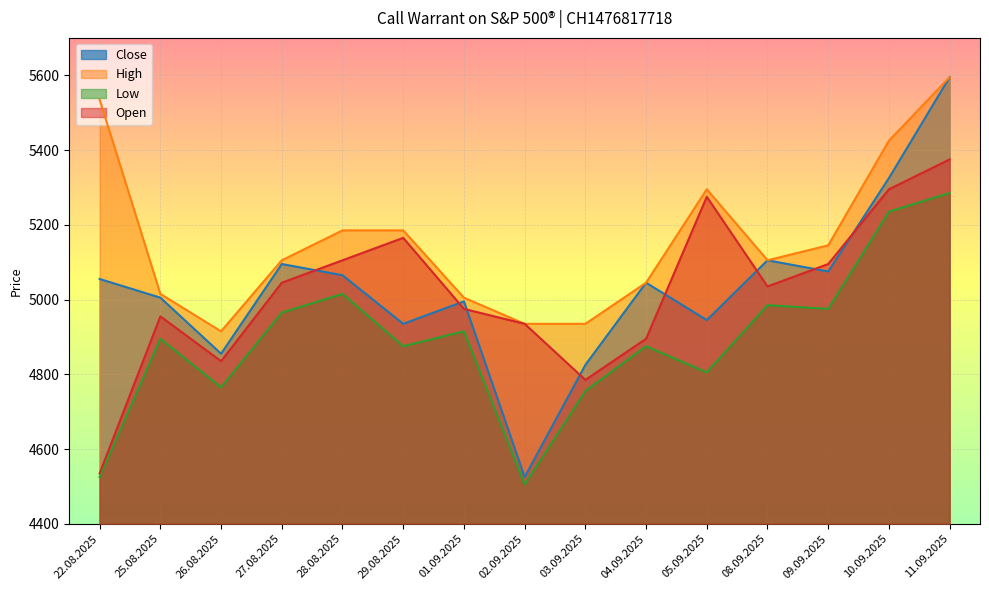

At which category does Open reach its first local valley?

26.08.2025